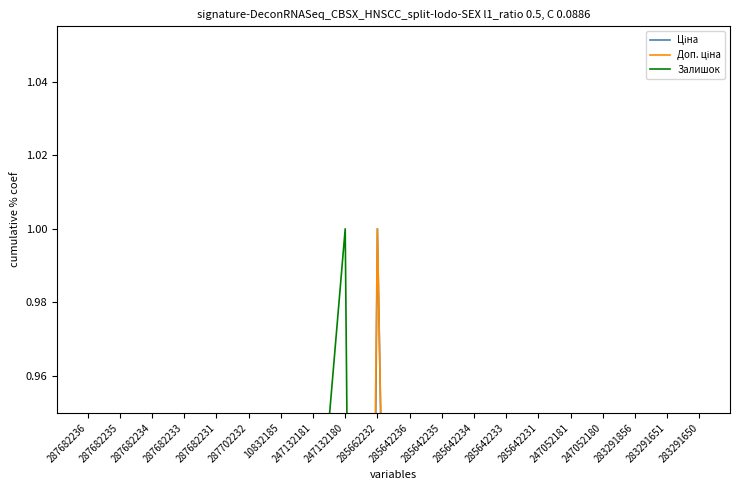

How many lines are shown in the chart?

3